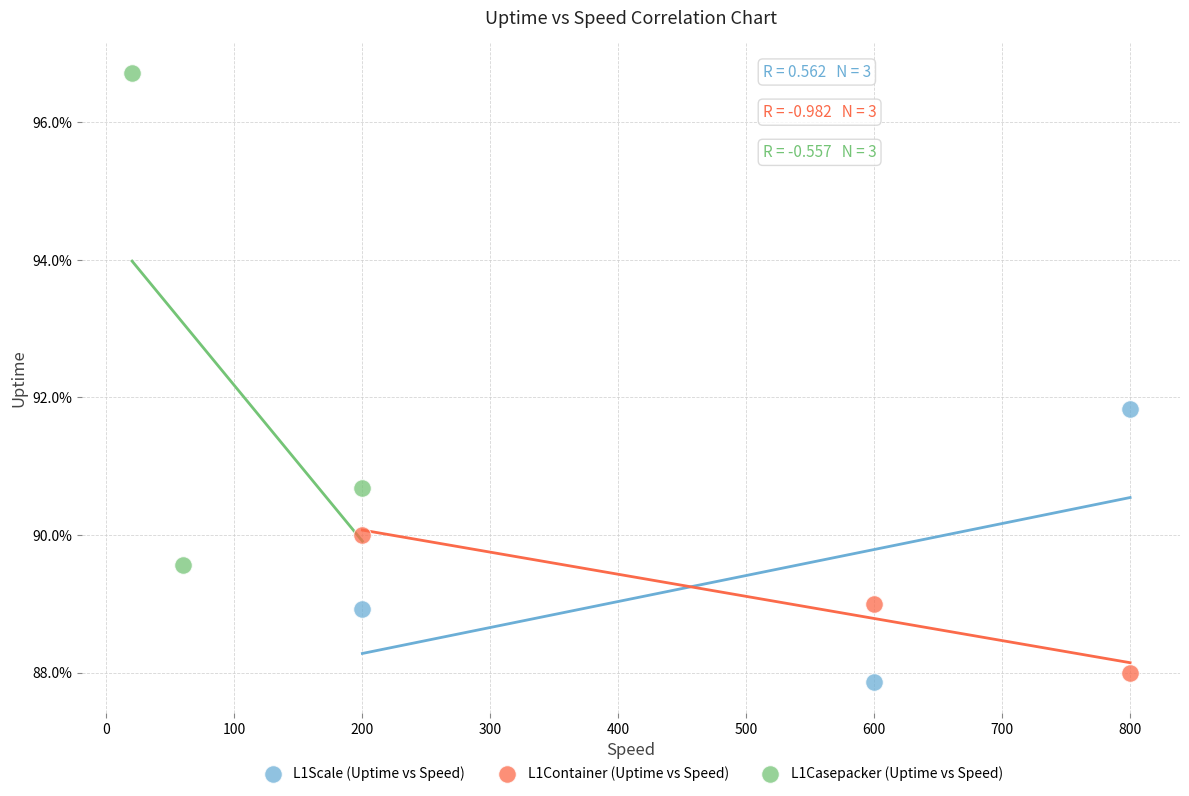

Which series reaches the minimum Y coordinate?

L1Scale (Uptime vs Speed)